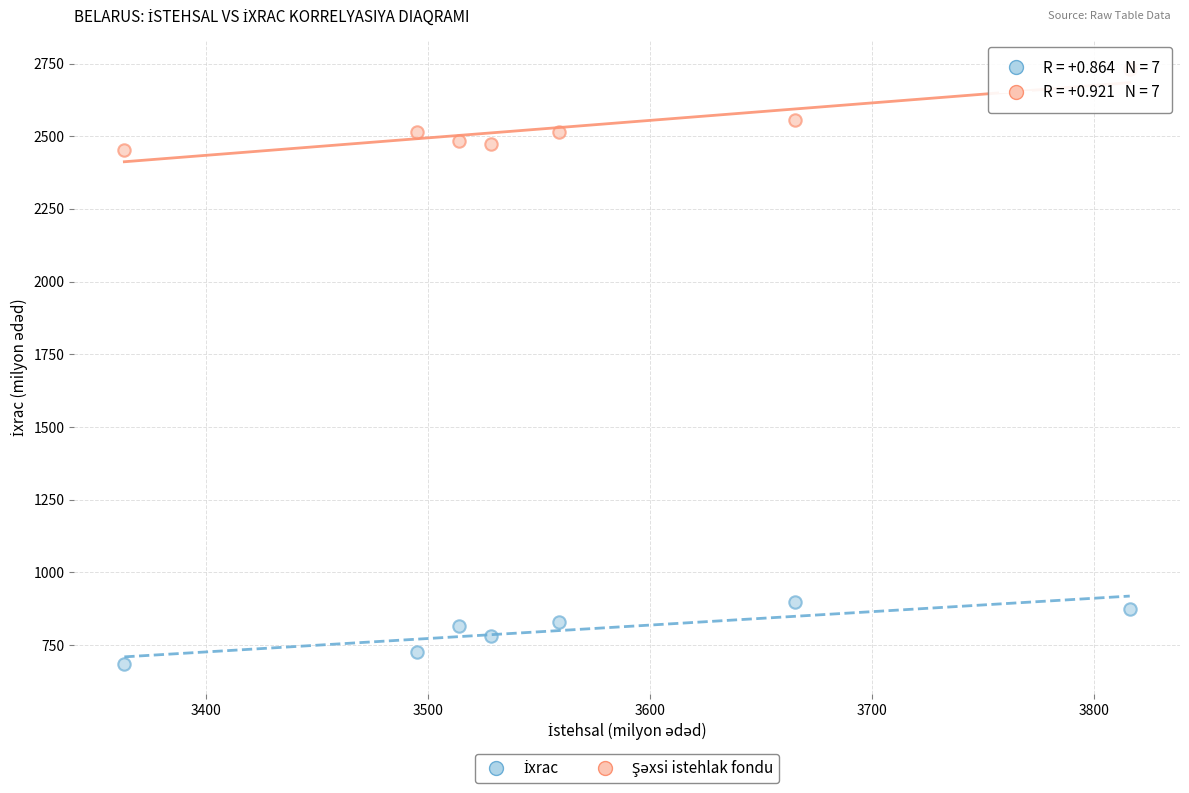

What is the X range (max minus min) for the scatter plot?

453